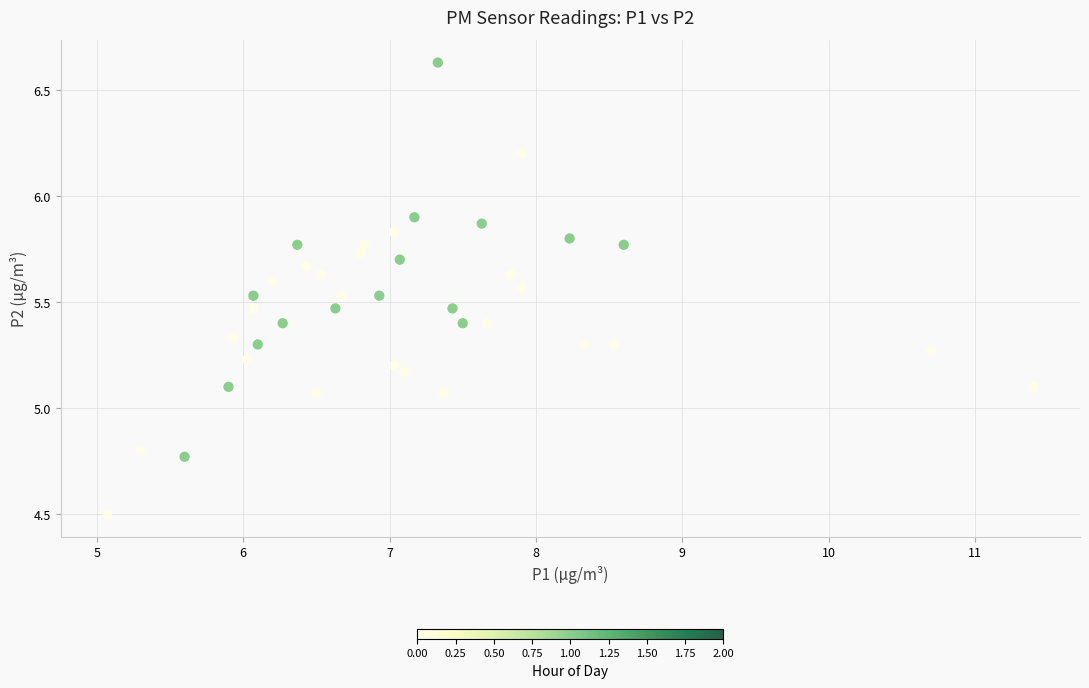

What is the range of Y values (max minus min)?

2.1